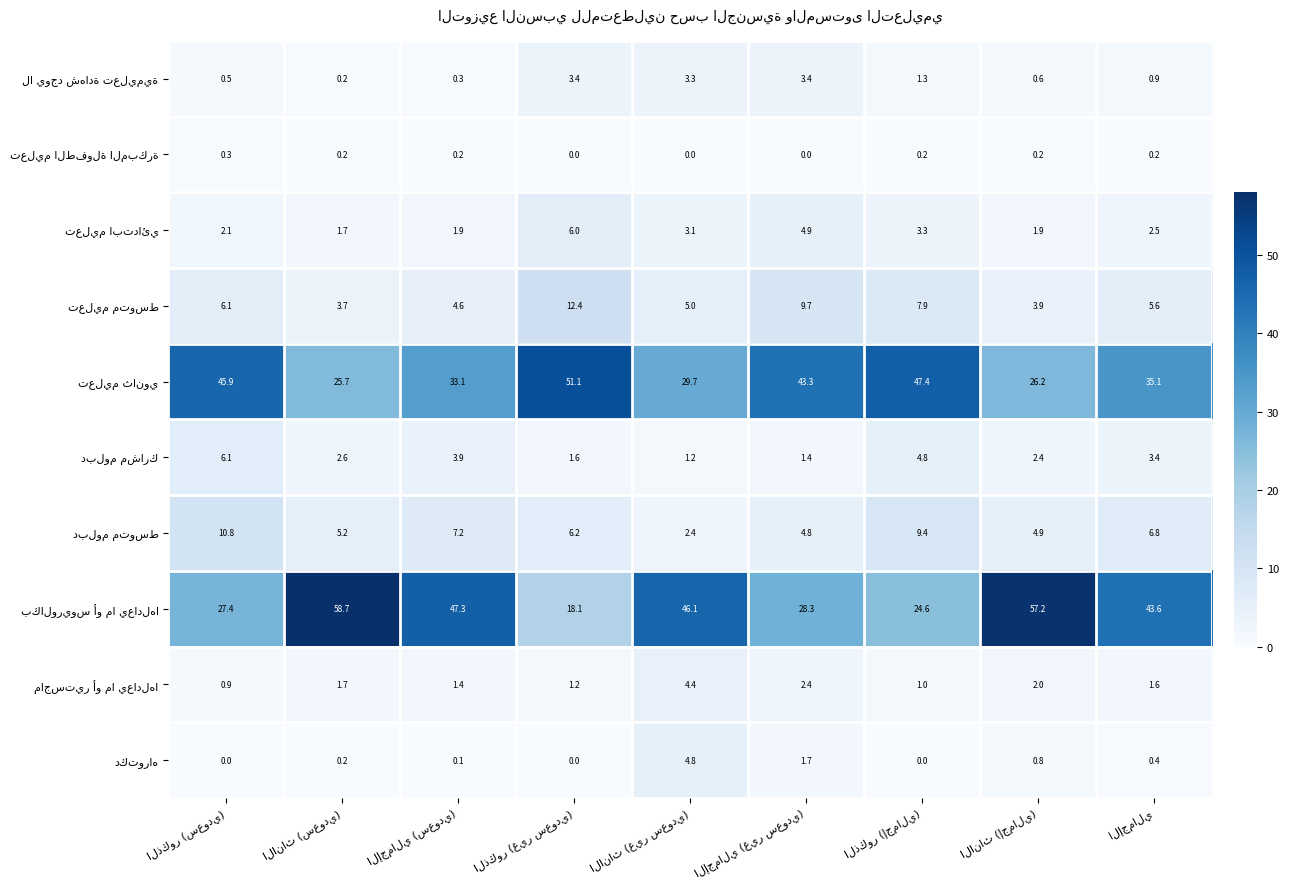

At how many categories does at least one series exceed 27?

9